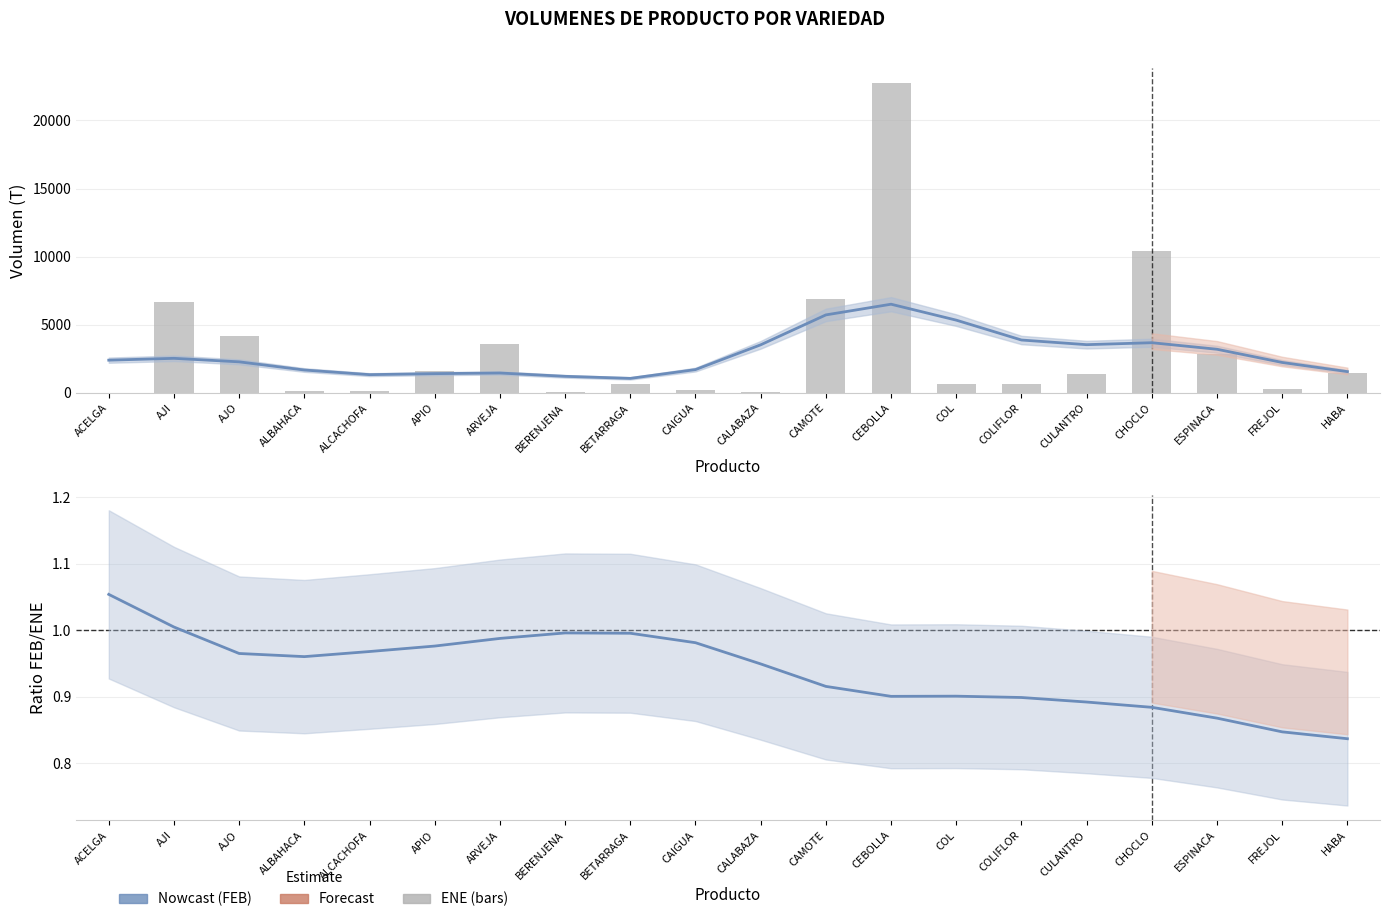

Is it true that ENE equals 6881.0 at CAMOTE?

True